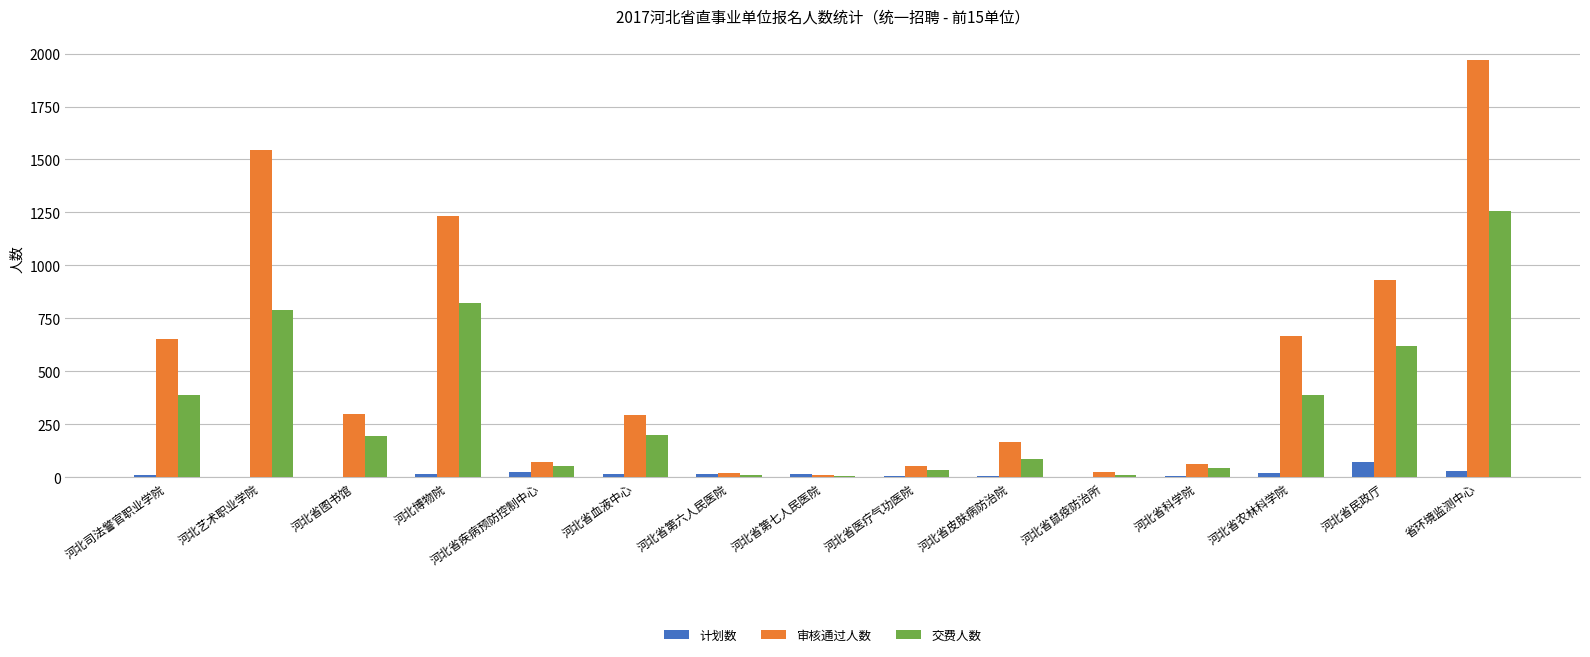

Where is 审核通过人数 nearest to the value 990?

河北省民政厅